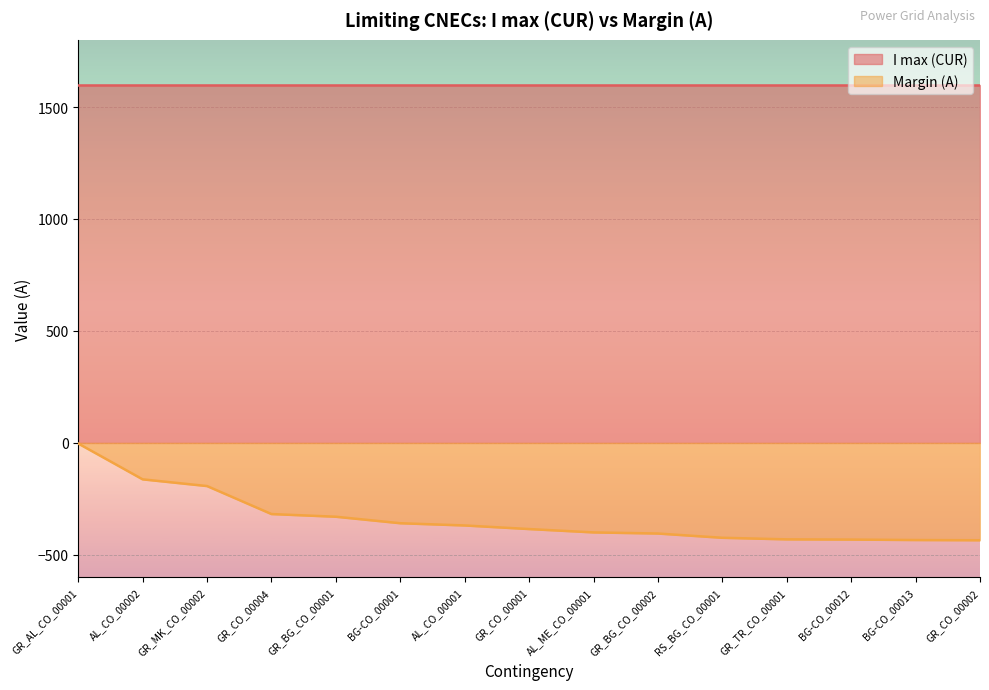

What is the sum of the values at GR_CO_00002 and GR_CO_00004?

-753